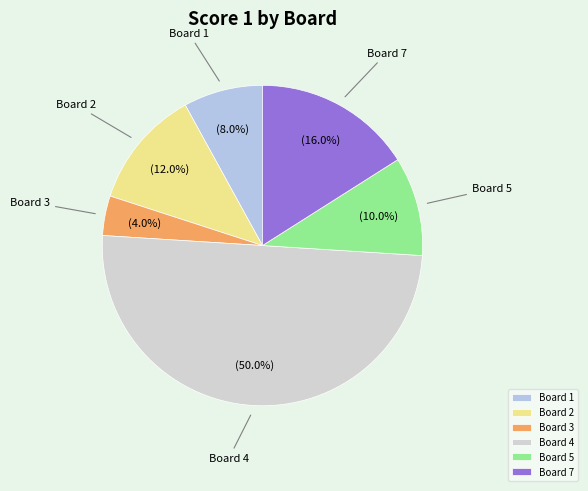

Which category has the biggest portion of the pie?

Board 4